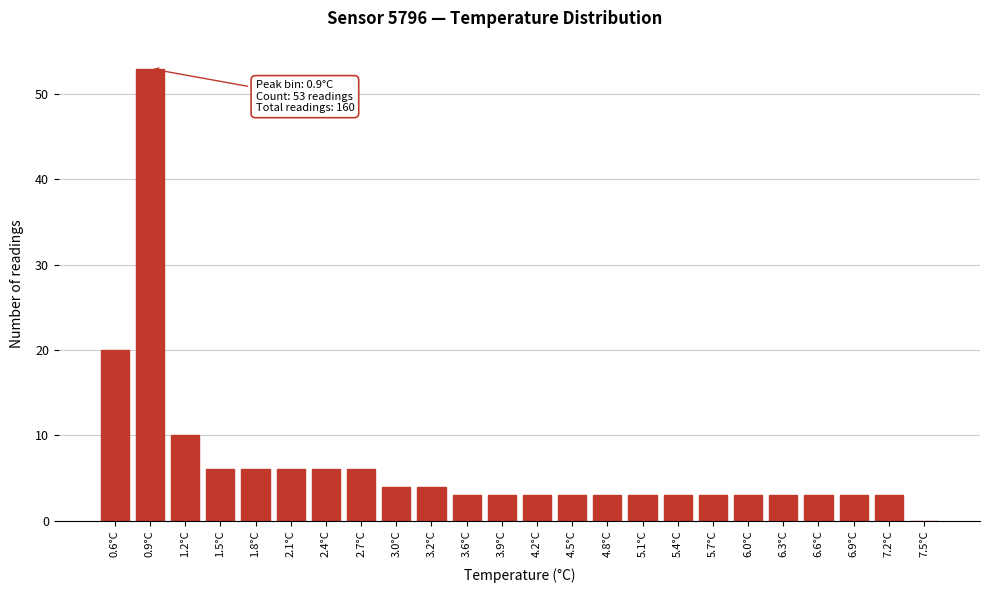

Reading right to left, what are all the values shown in this chart?

7.5°C=0	7.2°C=3	6.9°C=3	6.6°C=3	6.3°C=3	6.0°C=3	5.7°C=3	5.4°C=3	5.1°C=3	4.8°C=3	4.5°C=3	4.2°C=3	3.9°C=3	3.6°C=3	3.2°C=4	3.0°C=4	2.7°C=6	2.4°C=6	2.1°C=6	1.8°C=6	1.5°C=6	1.2°C=10	0.9°C=53	0.6°C=20